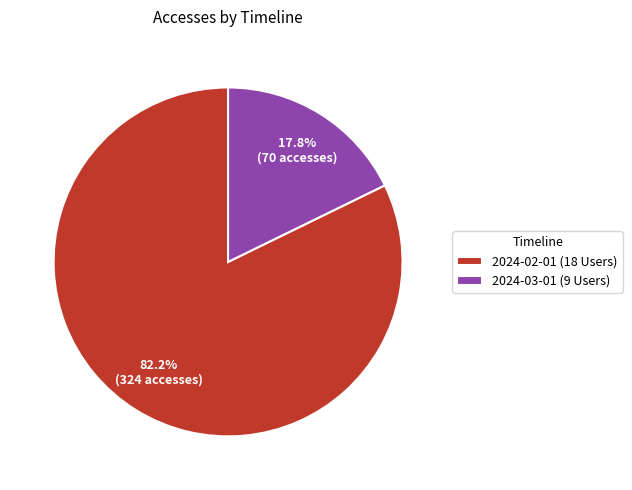

Is there a majority slice in this chart?

Yes